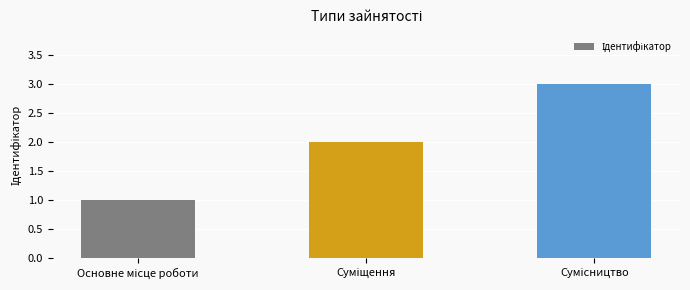

What is the maximum value shown in the chart?

3